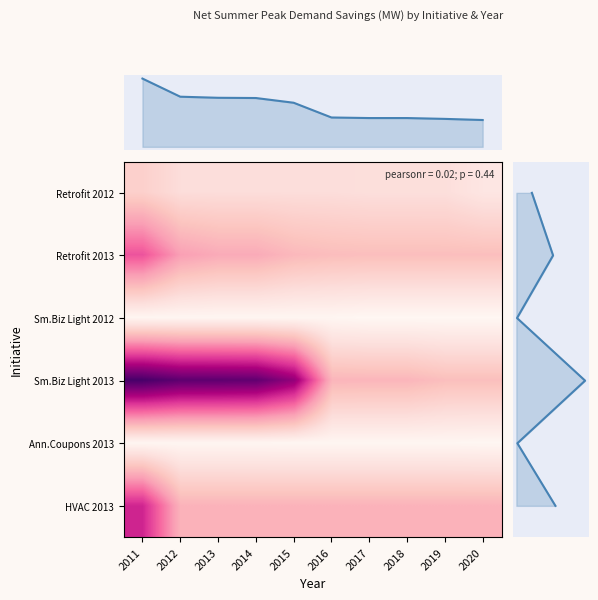

The value of Ann.Coupons 2013 at 2016 is 0.0. True or false?

True